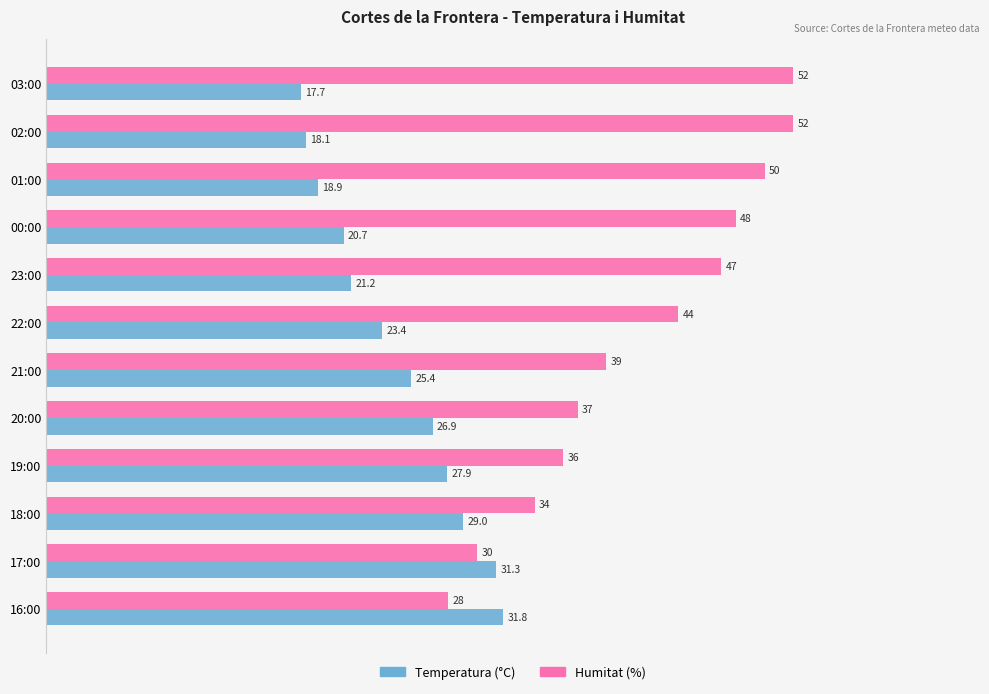

Is it true that Temperatura (°C) equals 18.1 at 02:00?

True